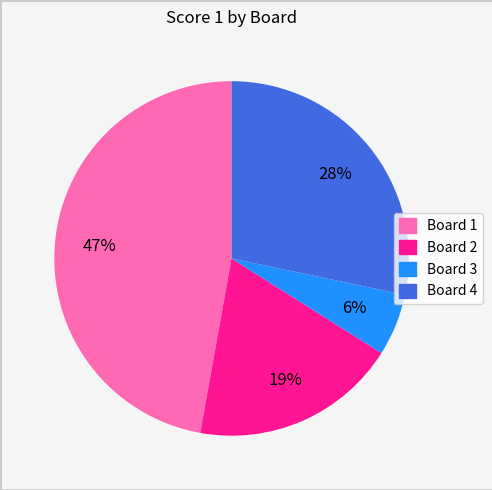

To the nearest percent, what is the average slice percentage?

25%